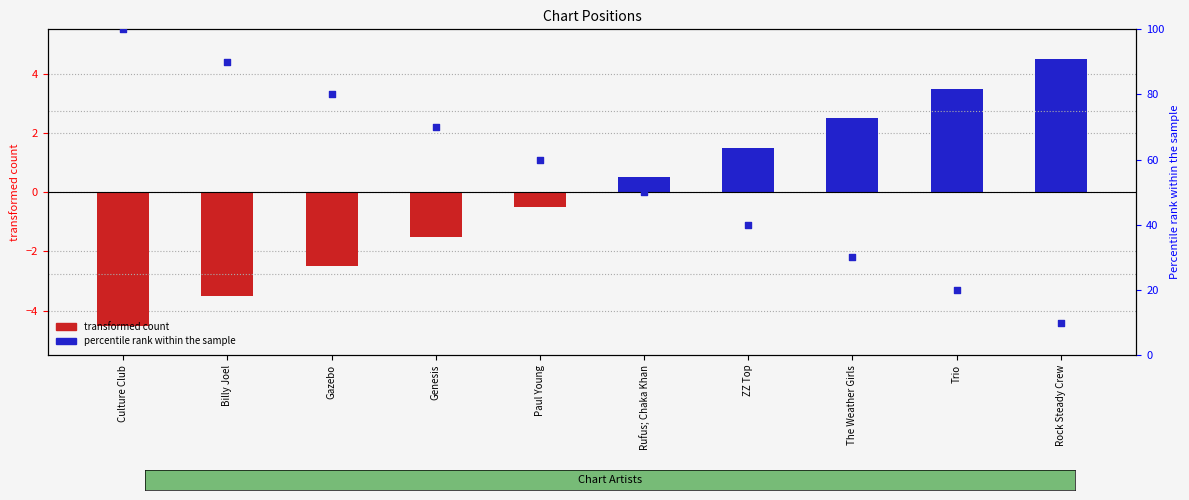

At how many categories does at least one series exceed 42?

6